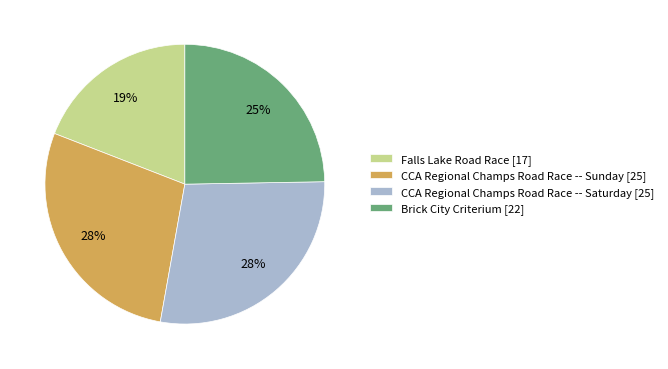

To the nearest percent, what is the combined percentage of Brick City Criterium and CCA Regional Champs Road Race -- Saturday?

53%